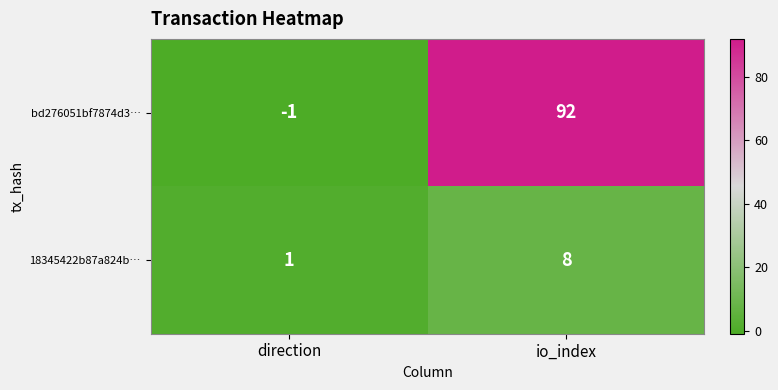

Which series has the largest range (max minus min)?

bd276051bf7874d3…